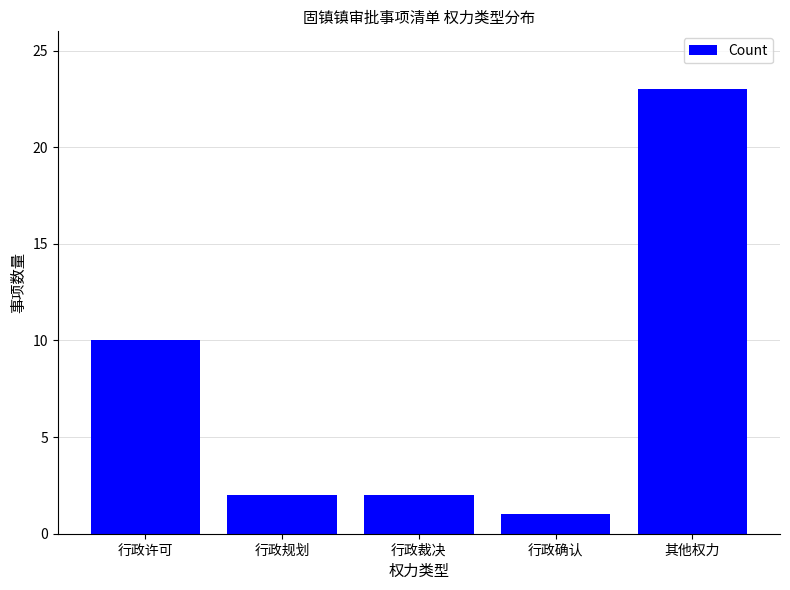

How many bars are there in total?

5